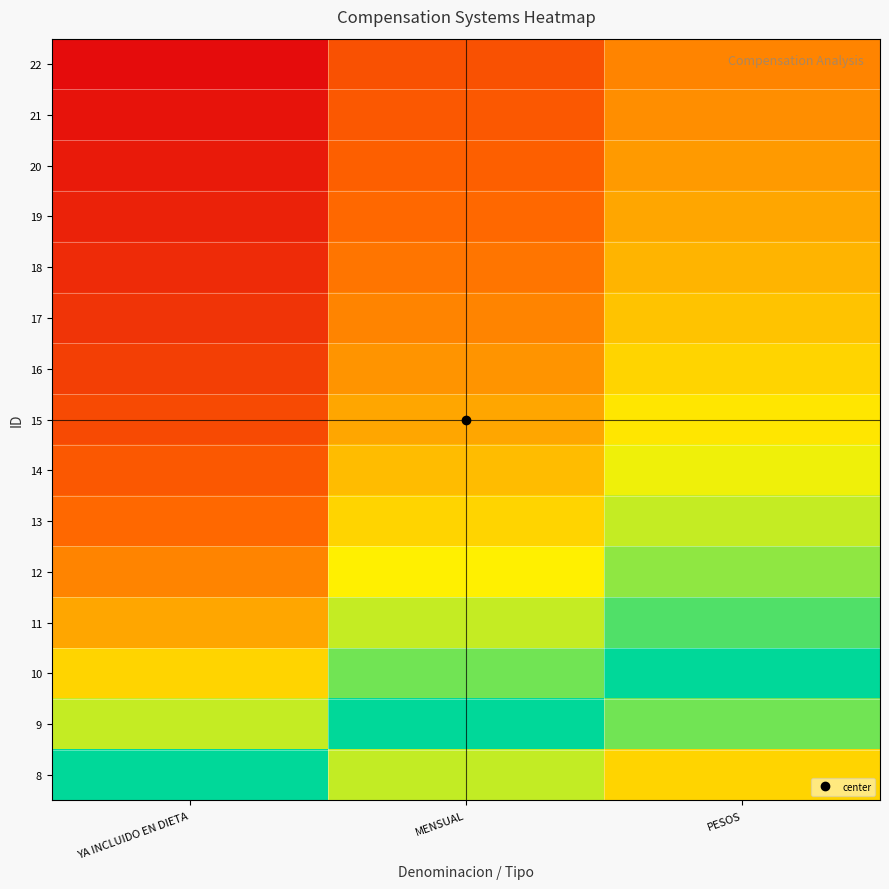

Which category has the lowest value across all series?

YA INCLUIDO EN DIETA